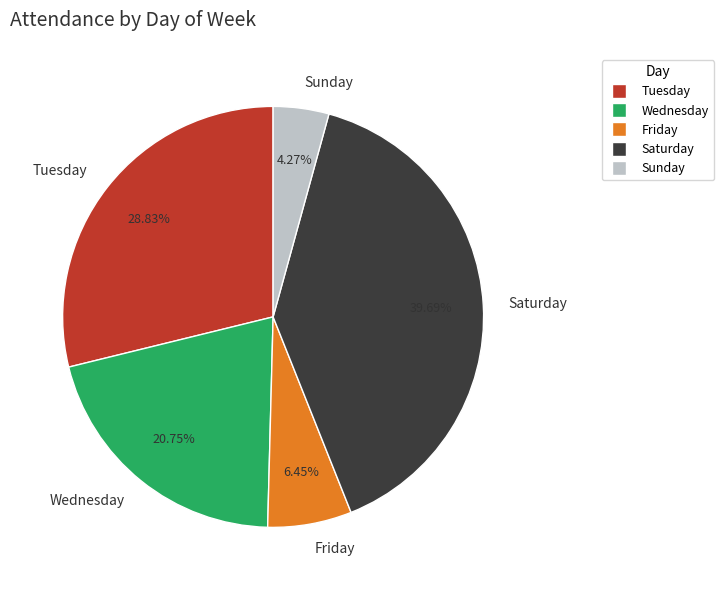

To the nearest percent, what is the difference between the Friday and Tuesday slice percentages?

22%